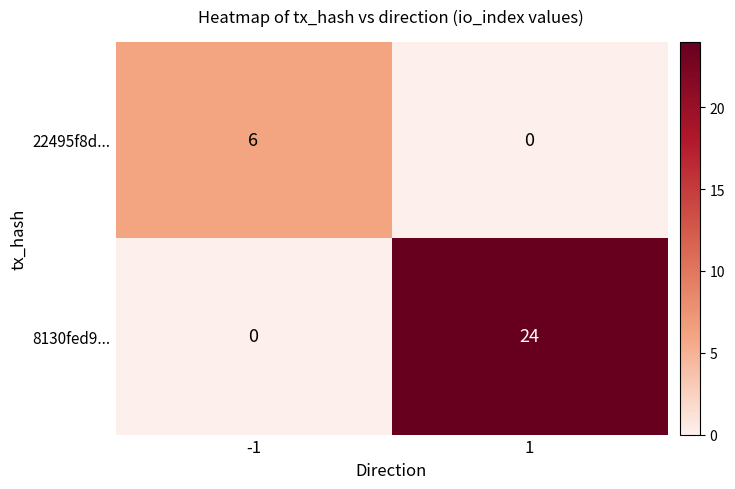

What is the difference between the 8130fed9... values at 1 and -1?

24